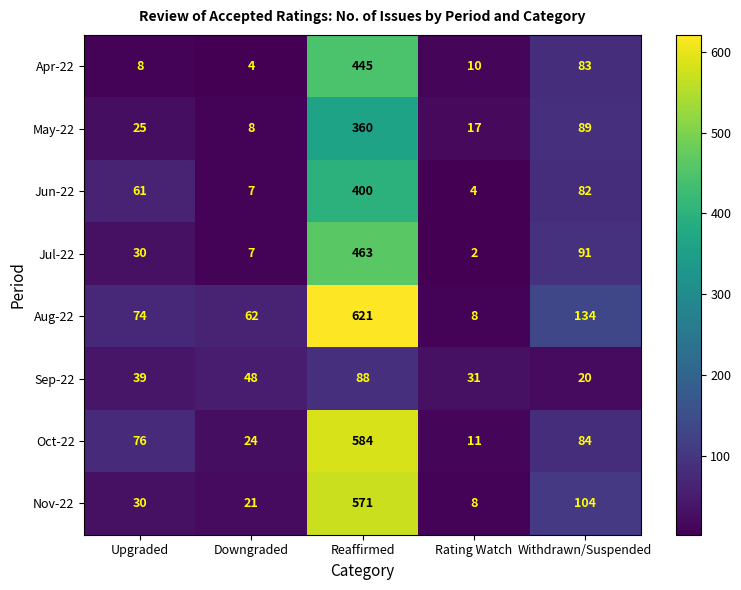

The value of May-22 at Upgraded is 41. True or false?

False